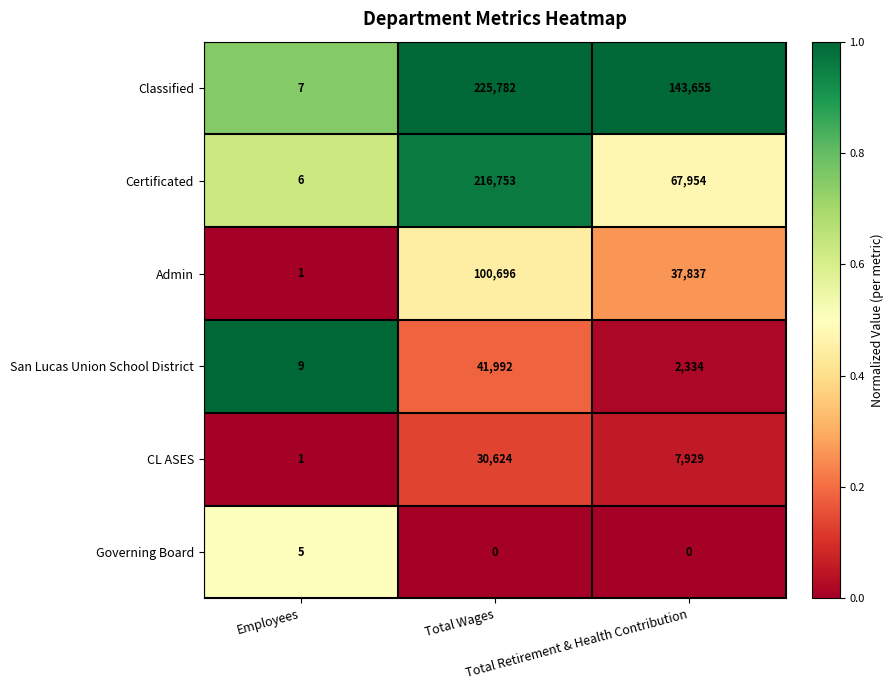

Which series has the largest total across all categories?

Classified